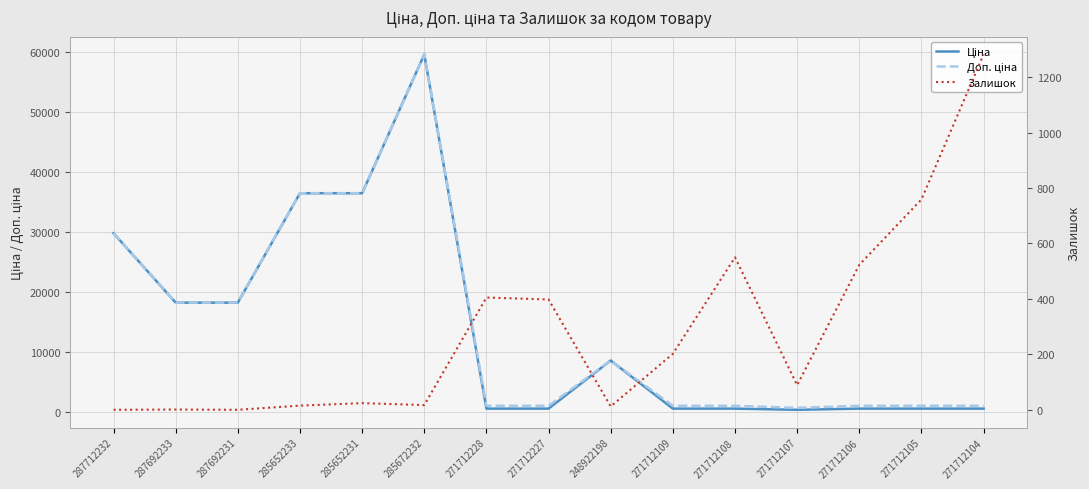

What is the sum of all Доп. ціна values?

215165.8